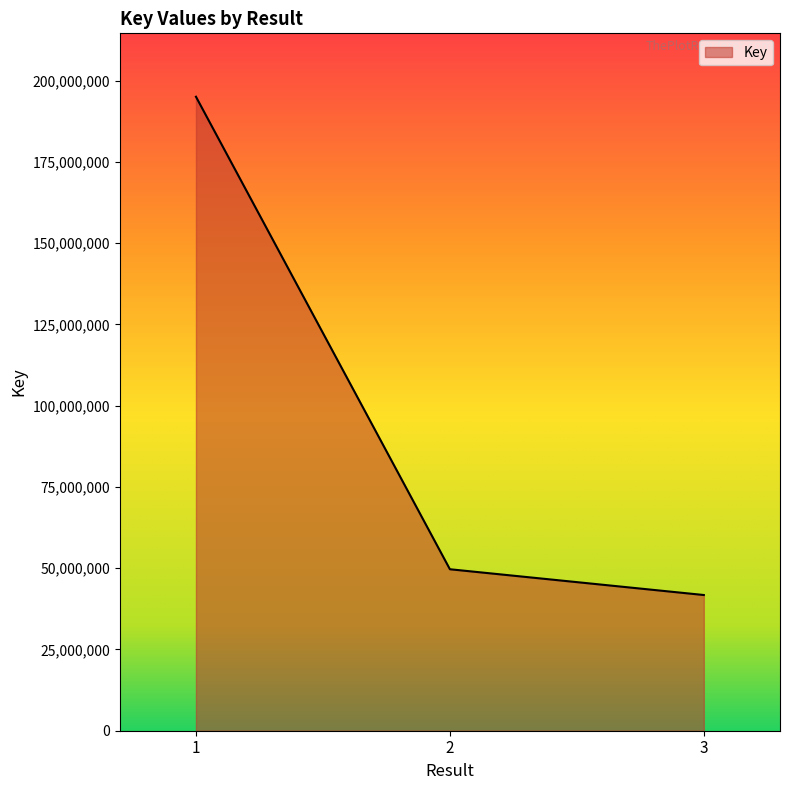

What is the difference between the values at 2 and 3?

7924823